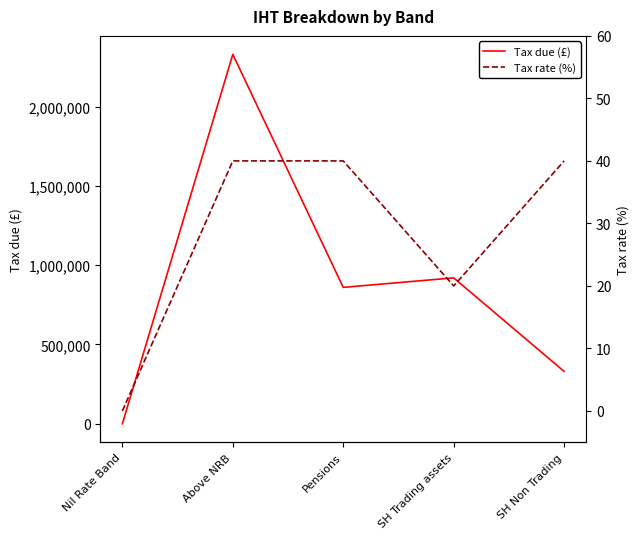

Which series has the largest total across all categories?

Tax due (£)